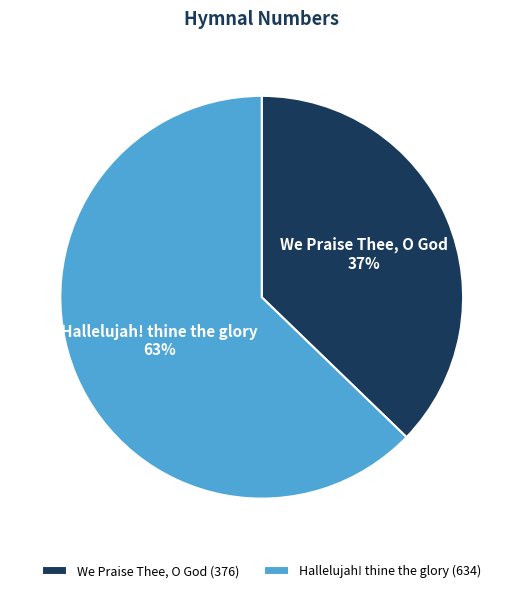

Combined, do We Praise Thee, O God and Hallelujah! thine the glory account for over 50%?

Yes